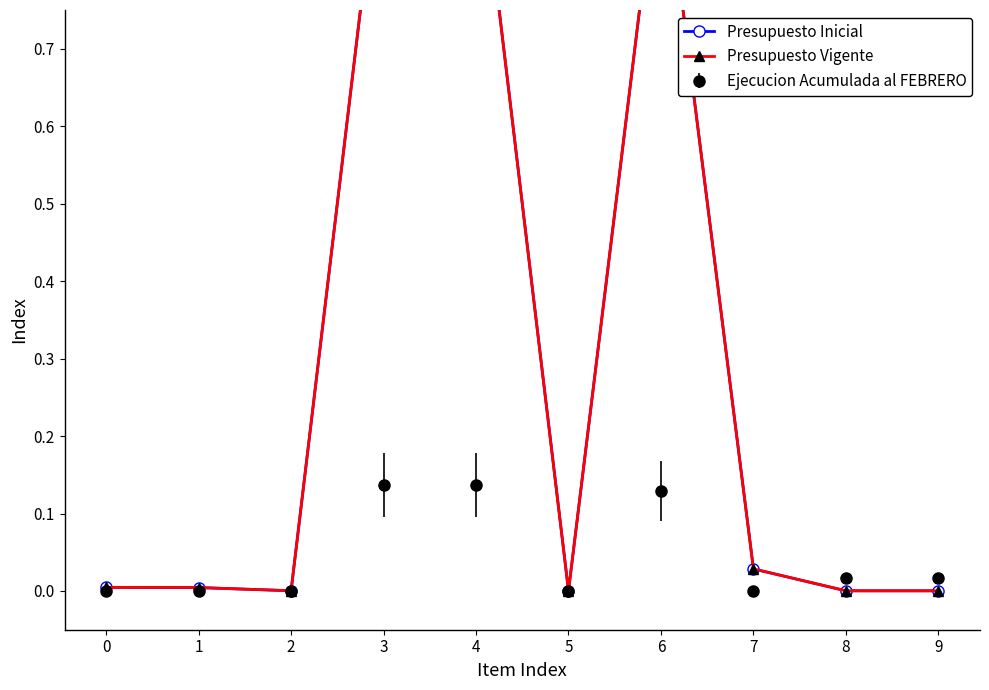

Which label corresponds to the largest value in the chart?

3